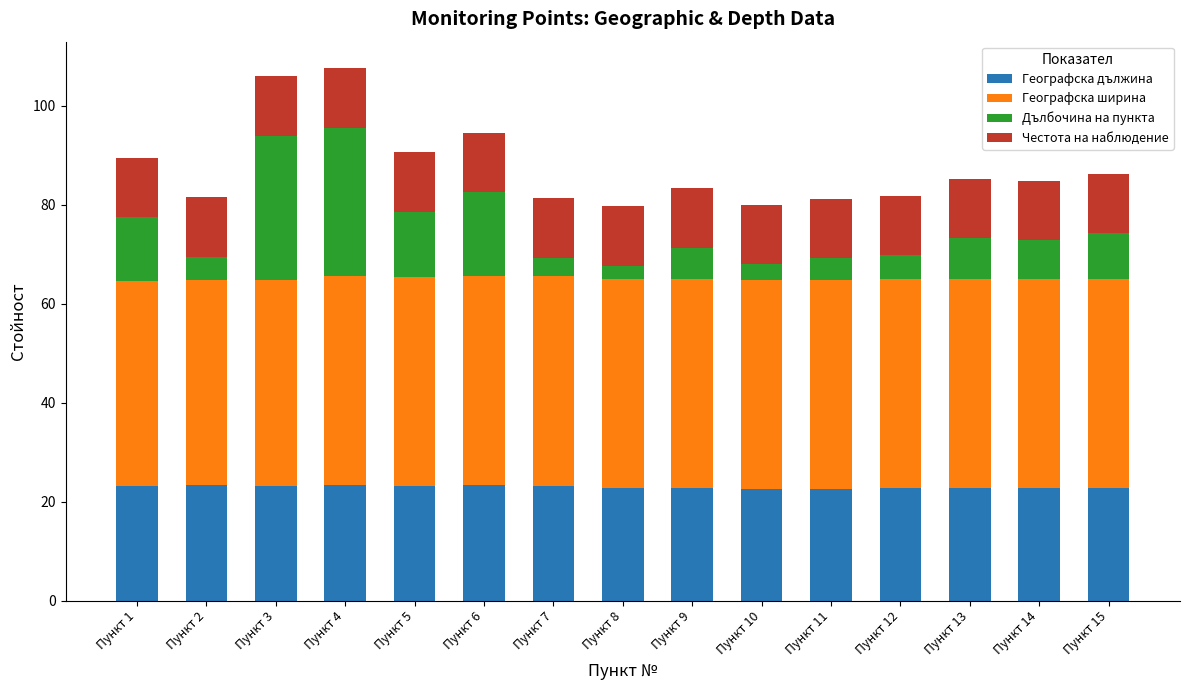

What is the maximum value for Географска дължина?

23.3